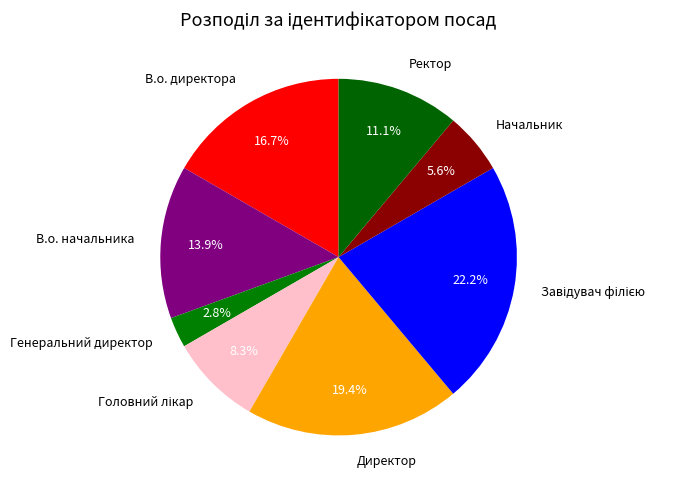

Which has a higher value, Директор or Начальник?

Директор